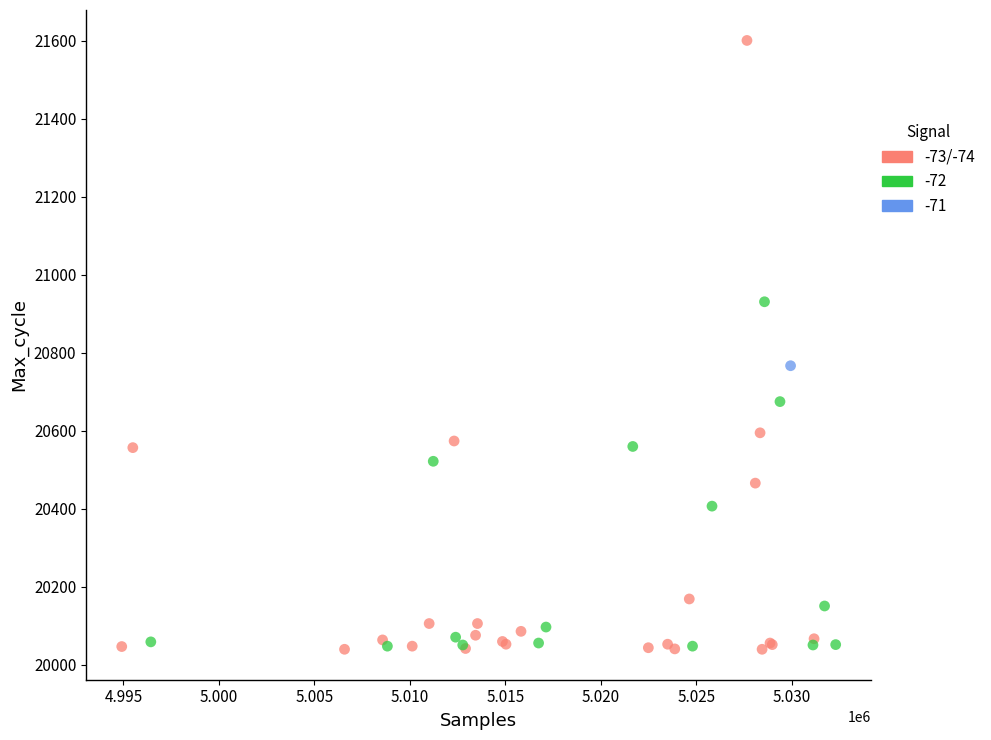

What are all the series names shown in the legend?

-73/-74, -72, -71